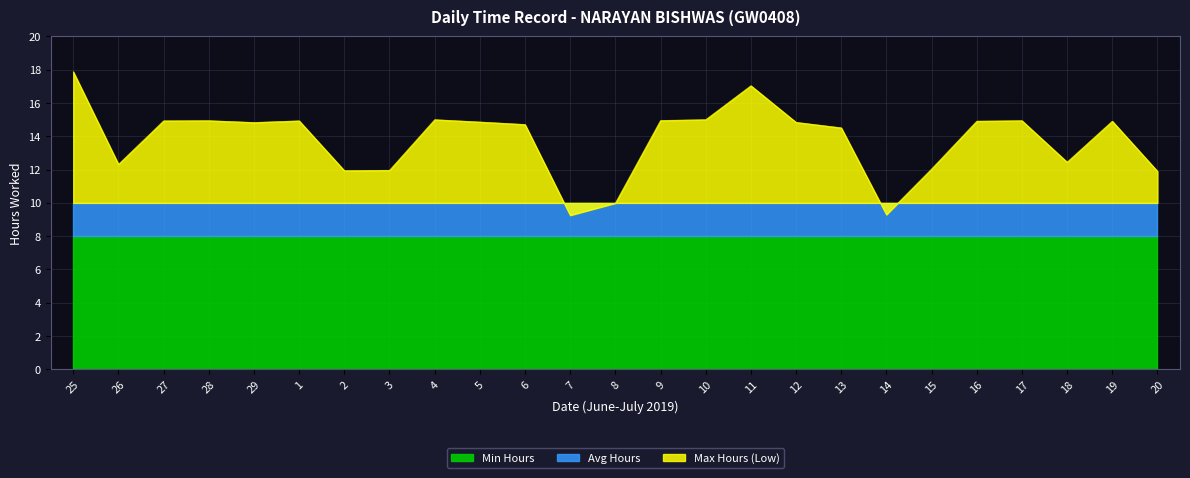

The Min Hours series shows 14.0 at 4. True or false?

False